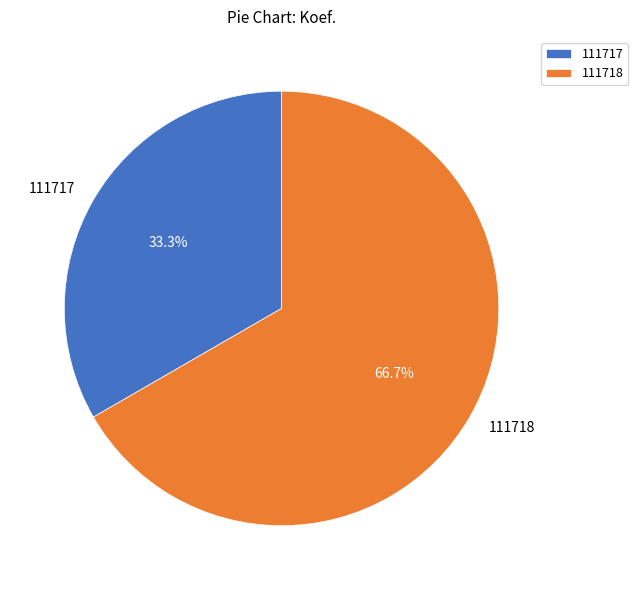

To the nearest percent, what percentage of the pie is 111718?

67%